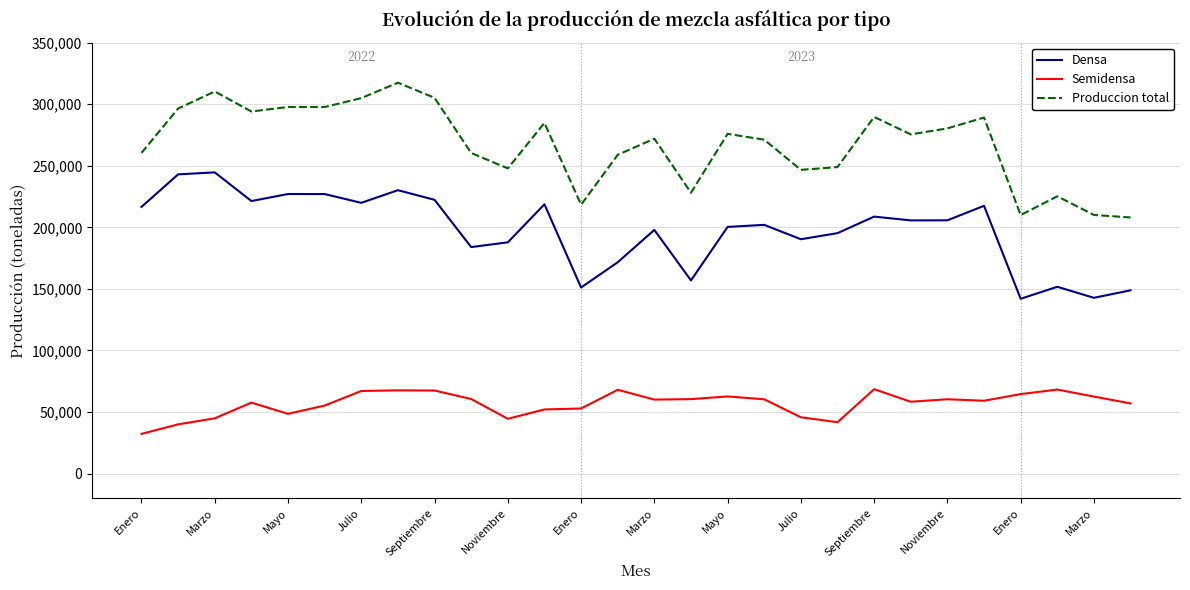

How many series are shown in this chart?

3